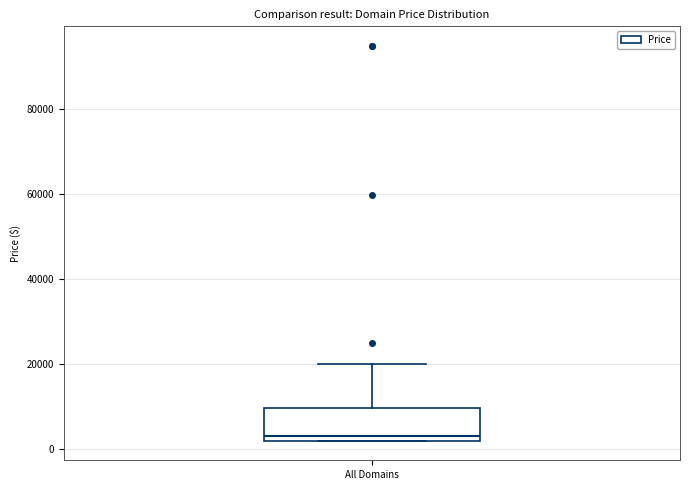

Read this box plot against the y-axis: the position of the median line, the range covered by the box, and the ends of both whiskers. The values are not printed on the chart, so give them approximately, as read against the axis.

median 2000 (just above the box's lower edge), box 2000 to 10000, whiskers 2000 to 20000